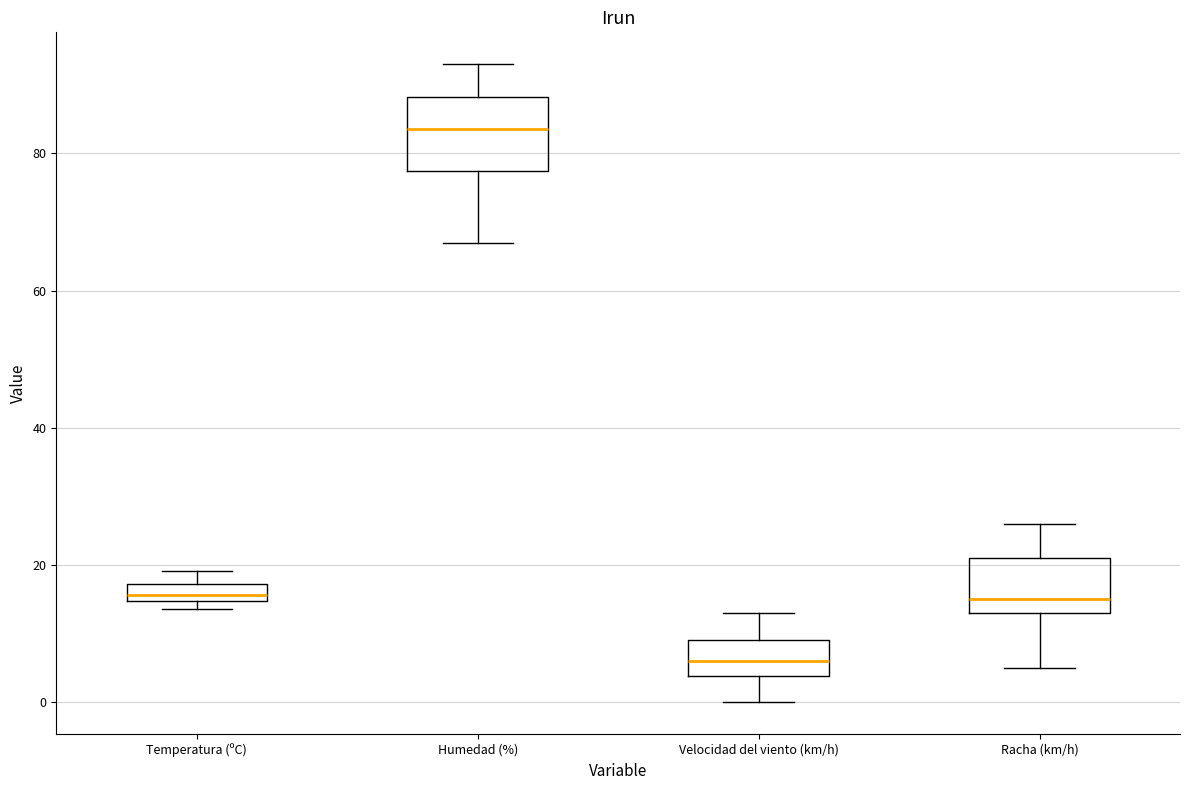

Comparing the boxes themselves (not the whiskers), which one is the tallest?

Humedad (%)